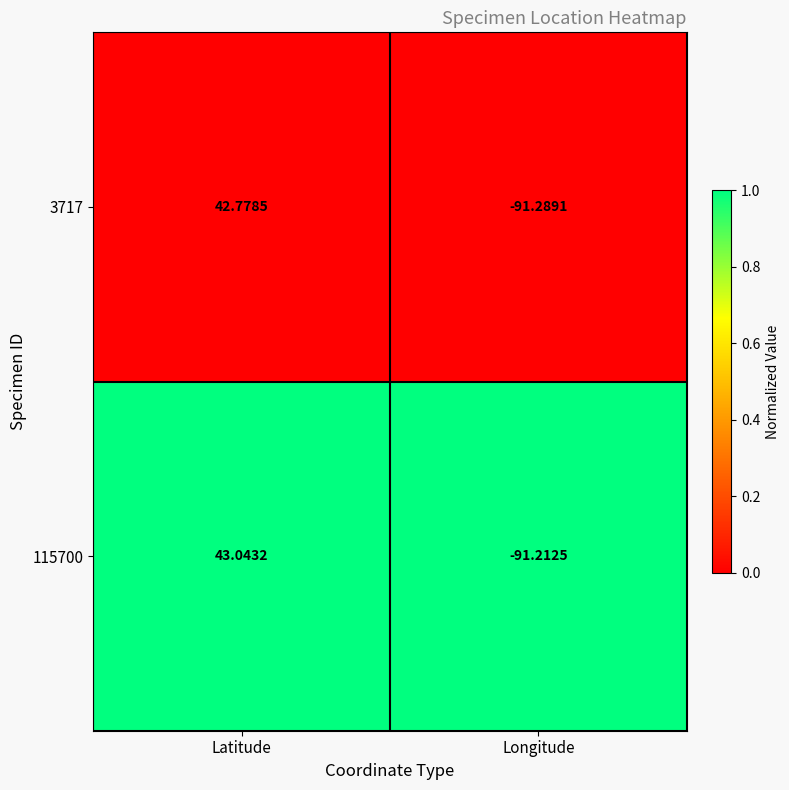

Which series has the largest range (max minus min)?

115700